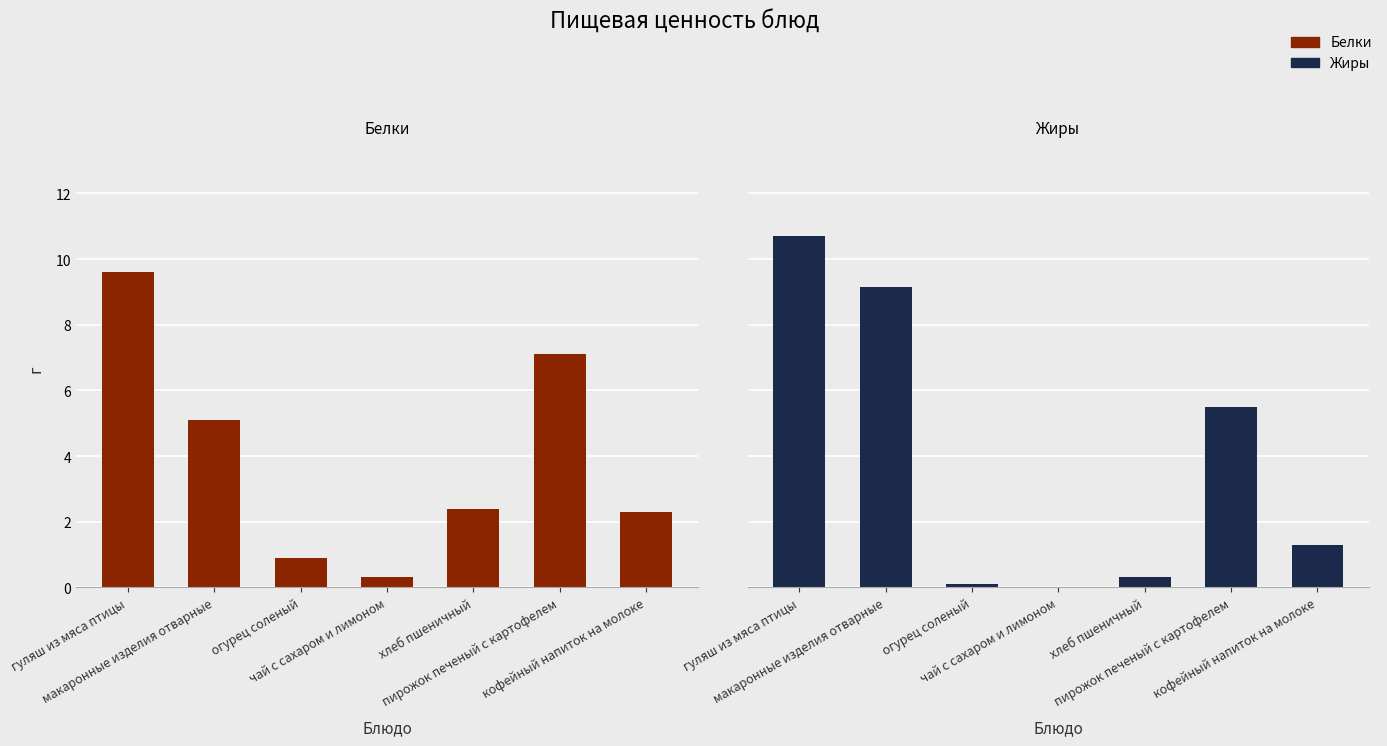

What is the difference between the highest and lowest values at чай с сахаром и лимоном?

0.3